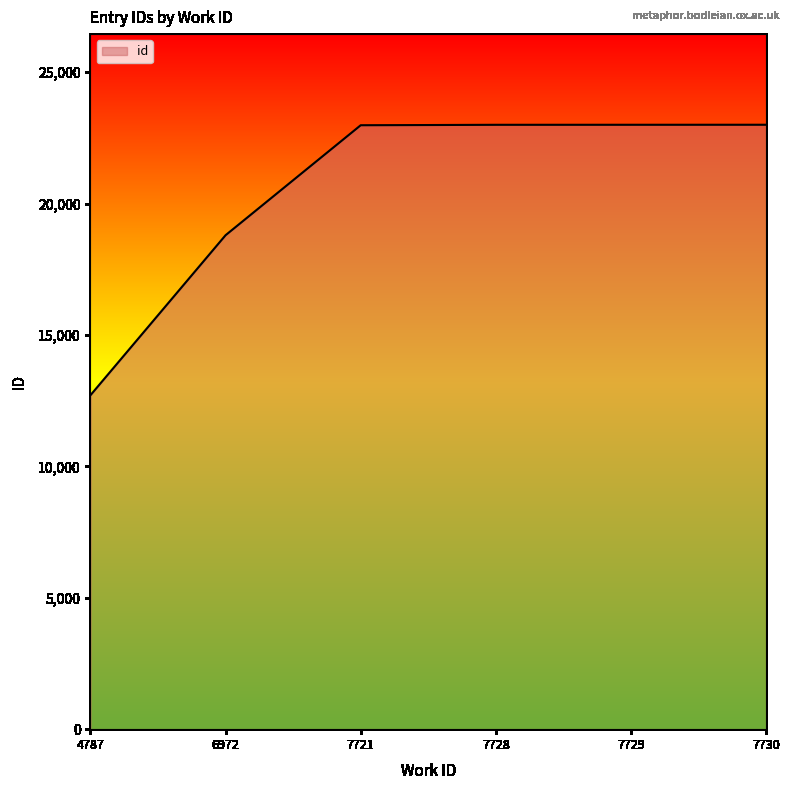

What is the difference between the values at 6972 and 4787?

6088